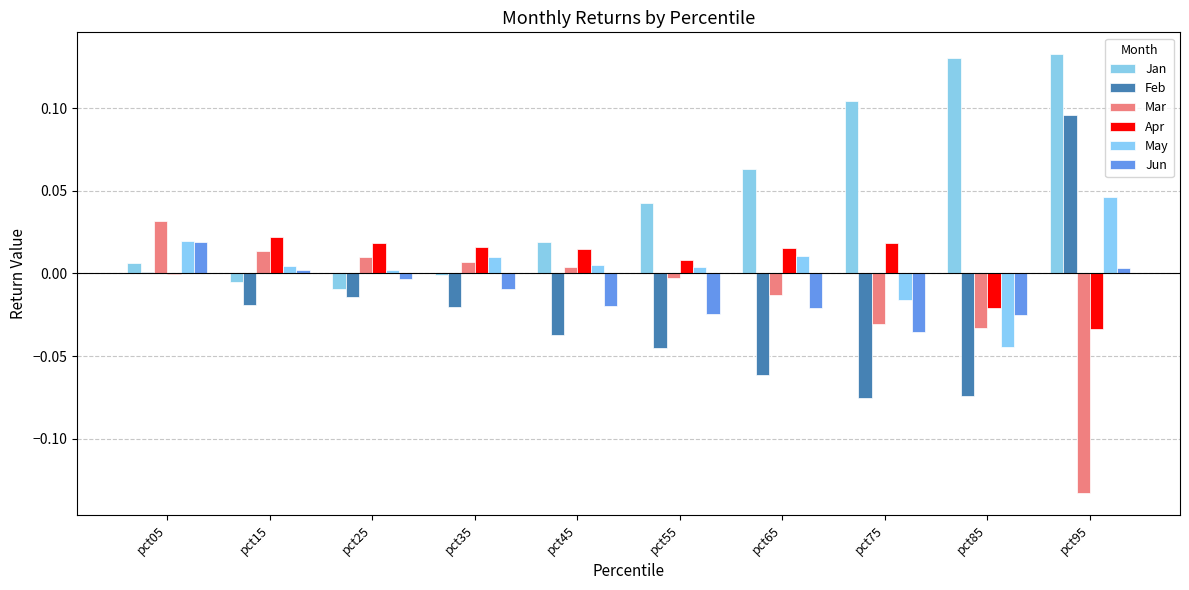

How many groups of bars are there?

10